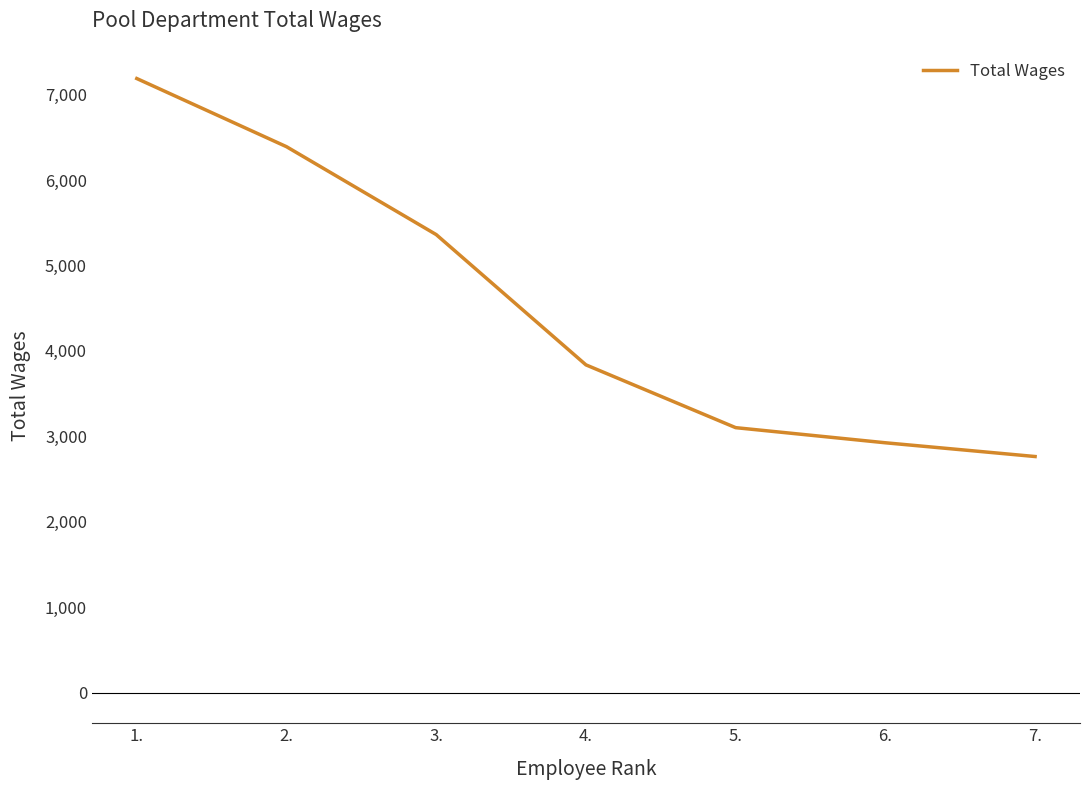

List the labels in order of value, smallest first.

7., 6., 5., 4., 3., 2., 1.